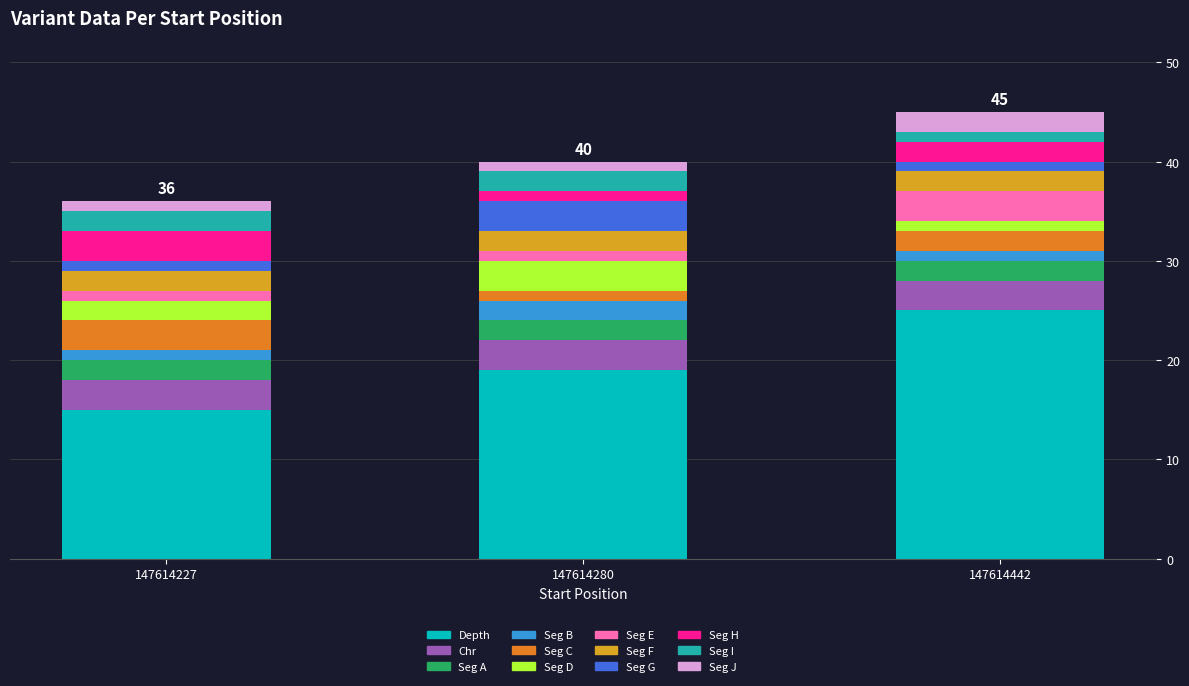

At which label does Depth reach its peak?

147614442